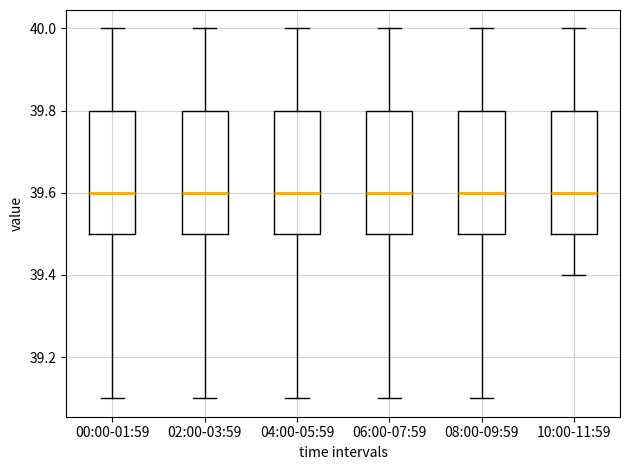

Reading left to right, read every box against the y-axis: the position of its median line, the range the box covers, and the ends of its whiskers. The values are not printed on the chart, so give them approximately, as read against the axis.

00:00-01:59: median 39.6, box 39.5 to 39.8, whiskers 39.1 to 40.0
02:00-03:59: median 39.6, box 39.5 to 39.8, whiskers 39.1 to 40.0
04:00-05:59: median 39.6, box 39.5 to 39.8, whiskers 39.1 to 40.0
06:00-07:59: median 39.6, box 39.5 to 39.8, whiskers 39.1 to 40.0
08:00-09:59: median 39.6, box 39.5 to 39.8, whiskers 39.1 to 40.0
10:00-11:59: median 39.6, box 39.5 to 39.8, whiskers 39.4 to 40.0